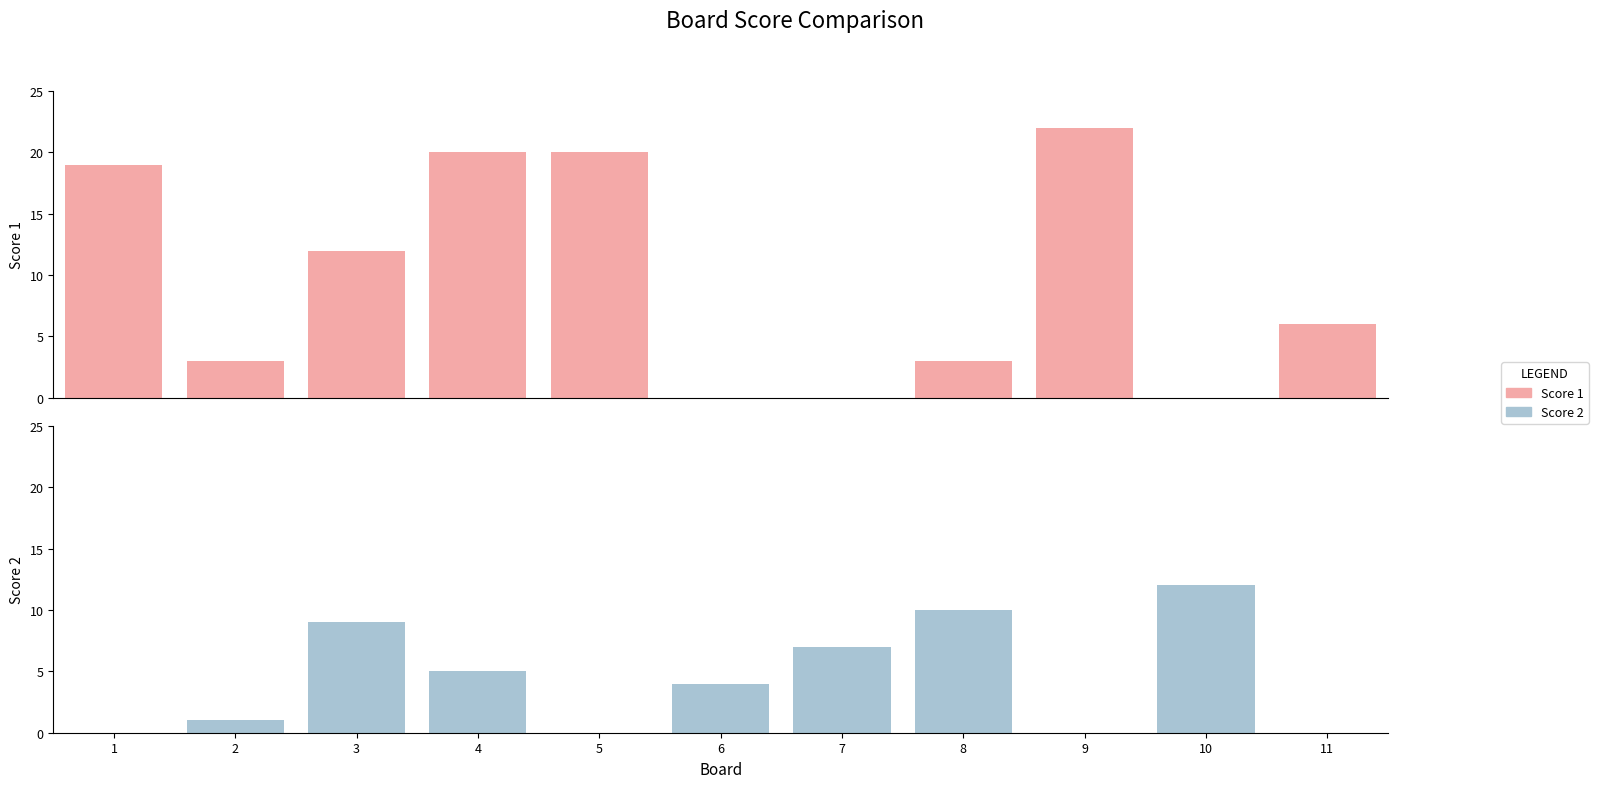

True or false: Score 1 has a value of -15 at 10.

False